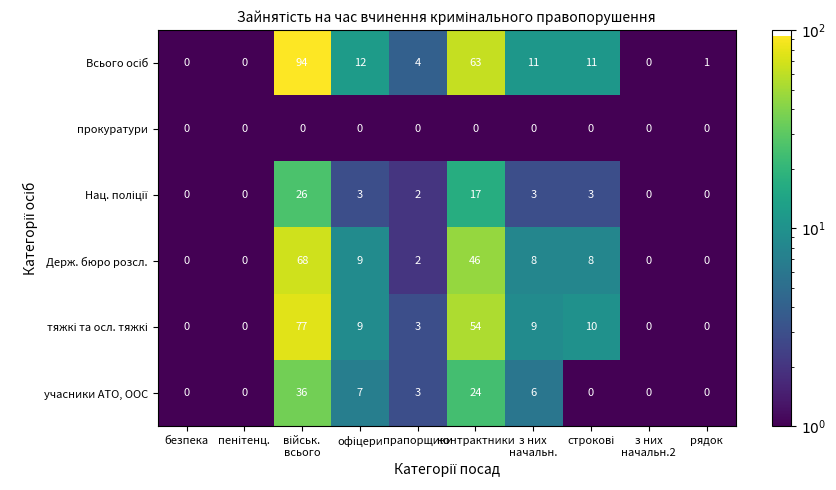

What is the maximum value shown in the chart?

94